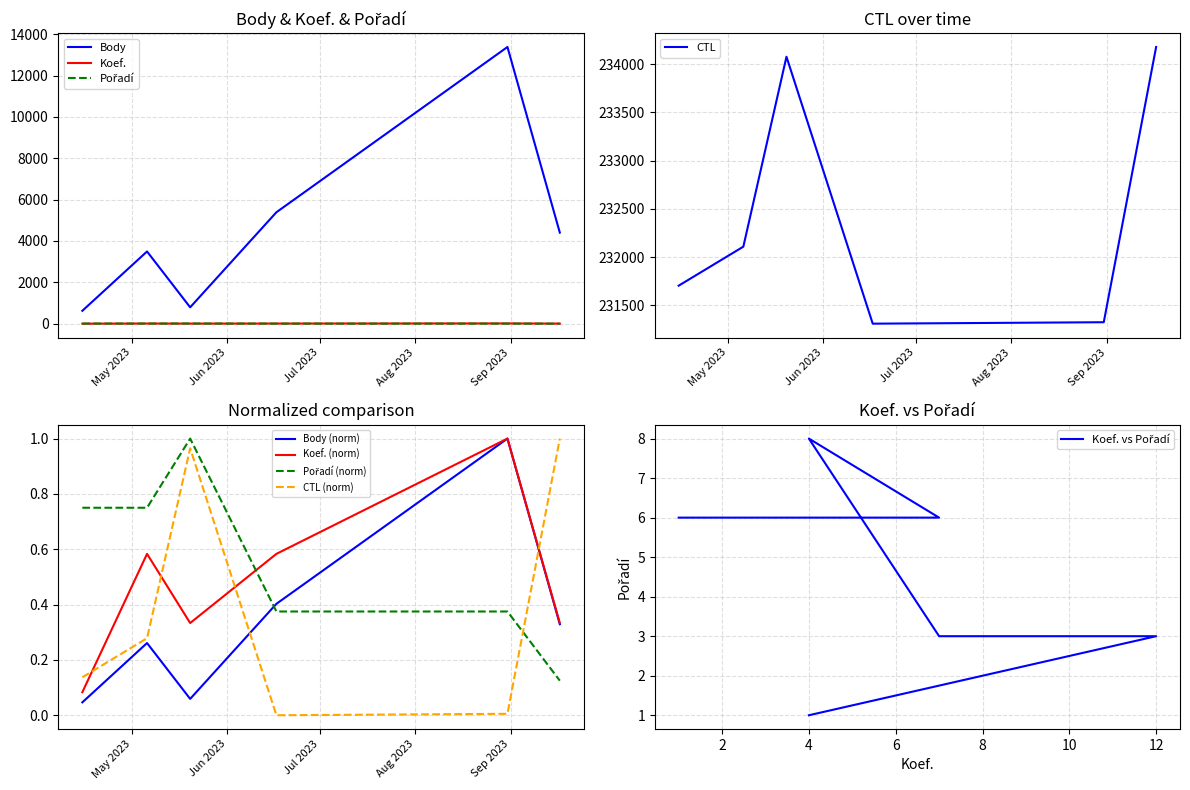

Reading left to right, list all the values displayed in this chart.

Body: 624	3493	792	5390	13383	4404
CTL: 231703	232108	234078	231309	231324	234179
Koef.: 1	7	4	7	12	4
Pořadí: 6	6	8	3	3	1